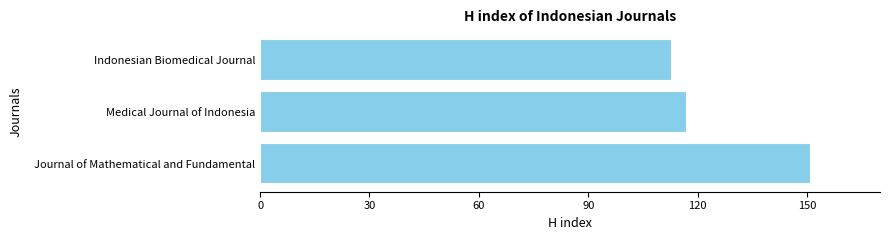

Reading bottom to top, extract all data points from this chart.

Journal of Mathematical and Fundamental=151	Medical Journal of Indonesia=117	Indonesian Biomedical Journal=113